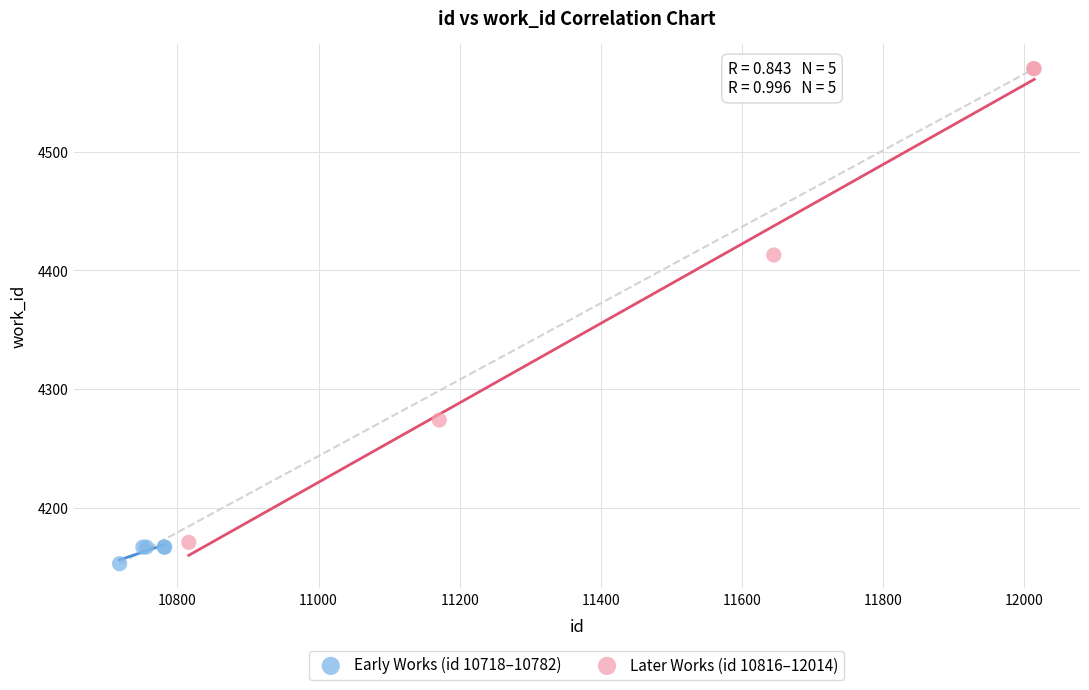

Which series has the largest Y range (max minus min)?

Later Works (id 10816–12014)